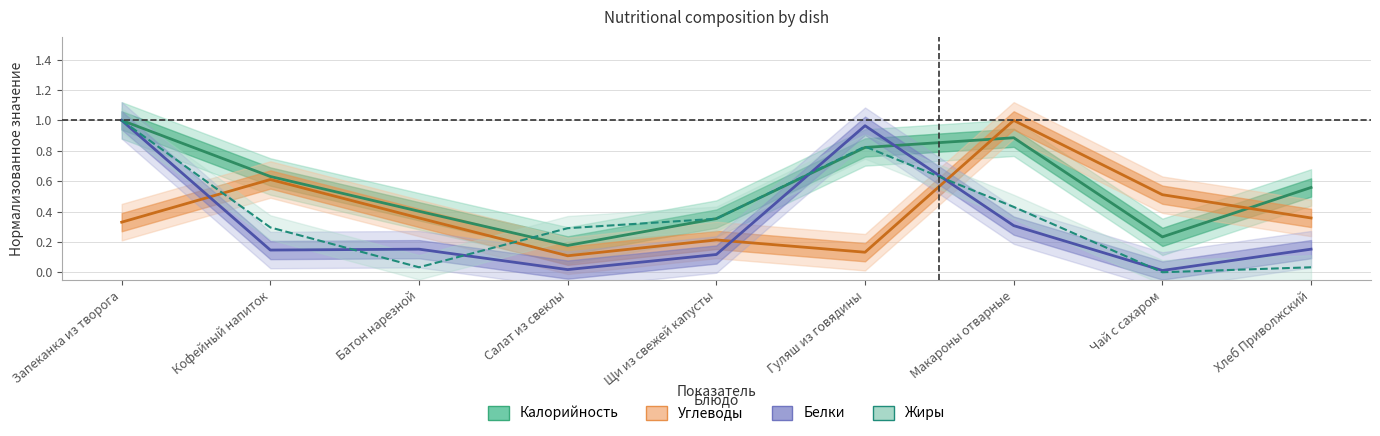

At how many categories does at least one series exceed 0?

9